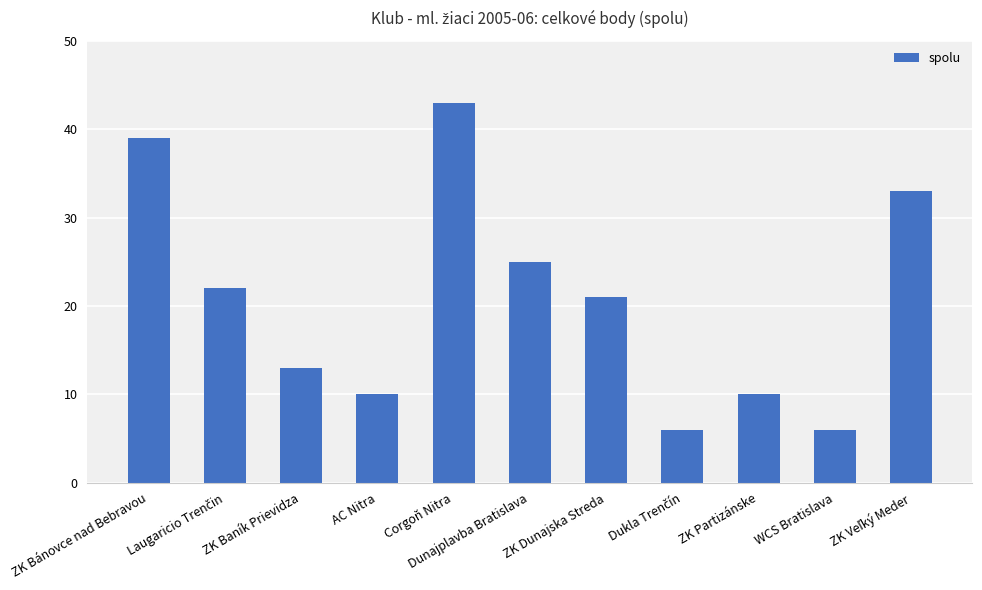

Does the chart contain any negative values?

No